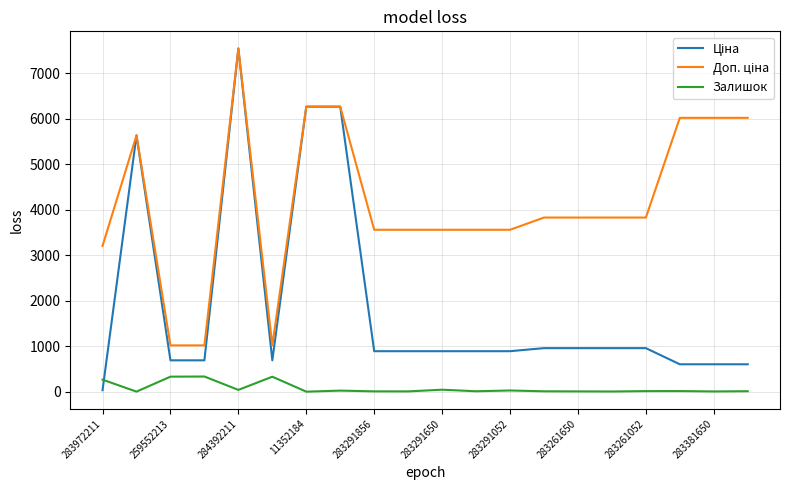

What is the greatest value displayed?

7545.9